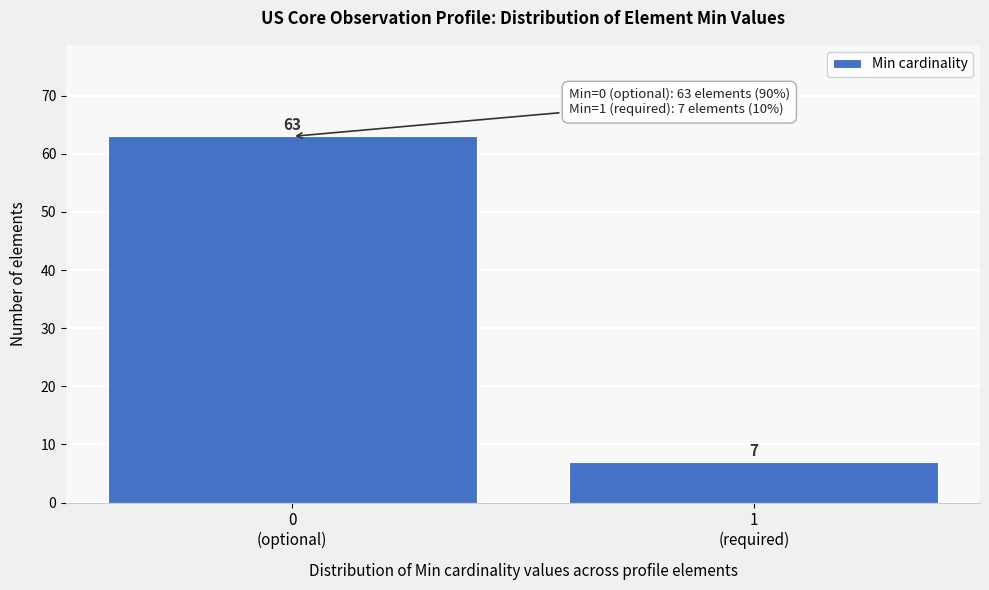

Reading right to left, extract all data points from this chart.

7	63